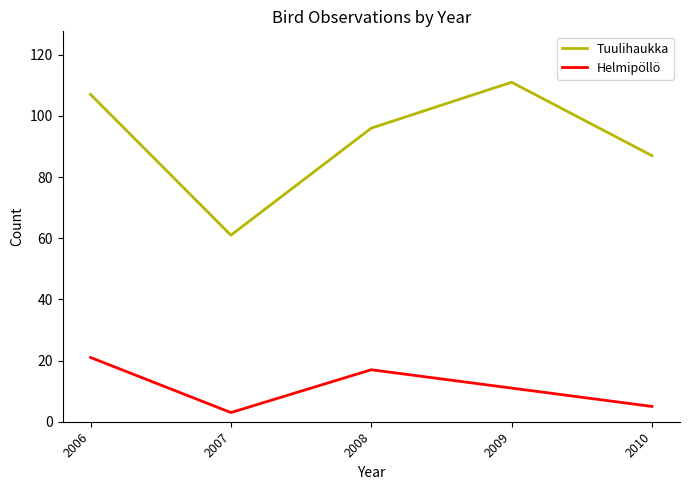

Which series has the largest total across all categories?

Tuulihaukka